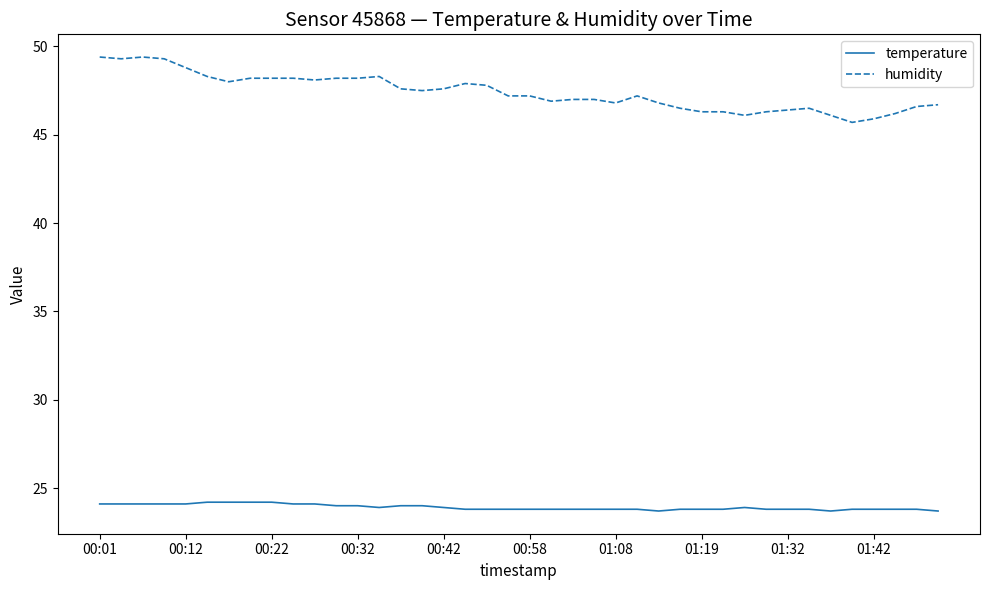

Which series has the largest total across all categories?

humidity